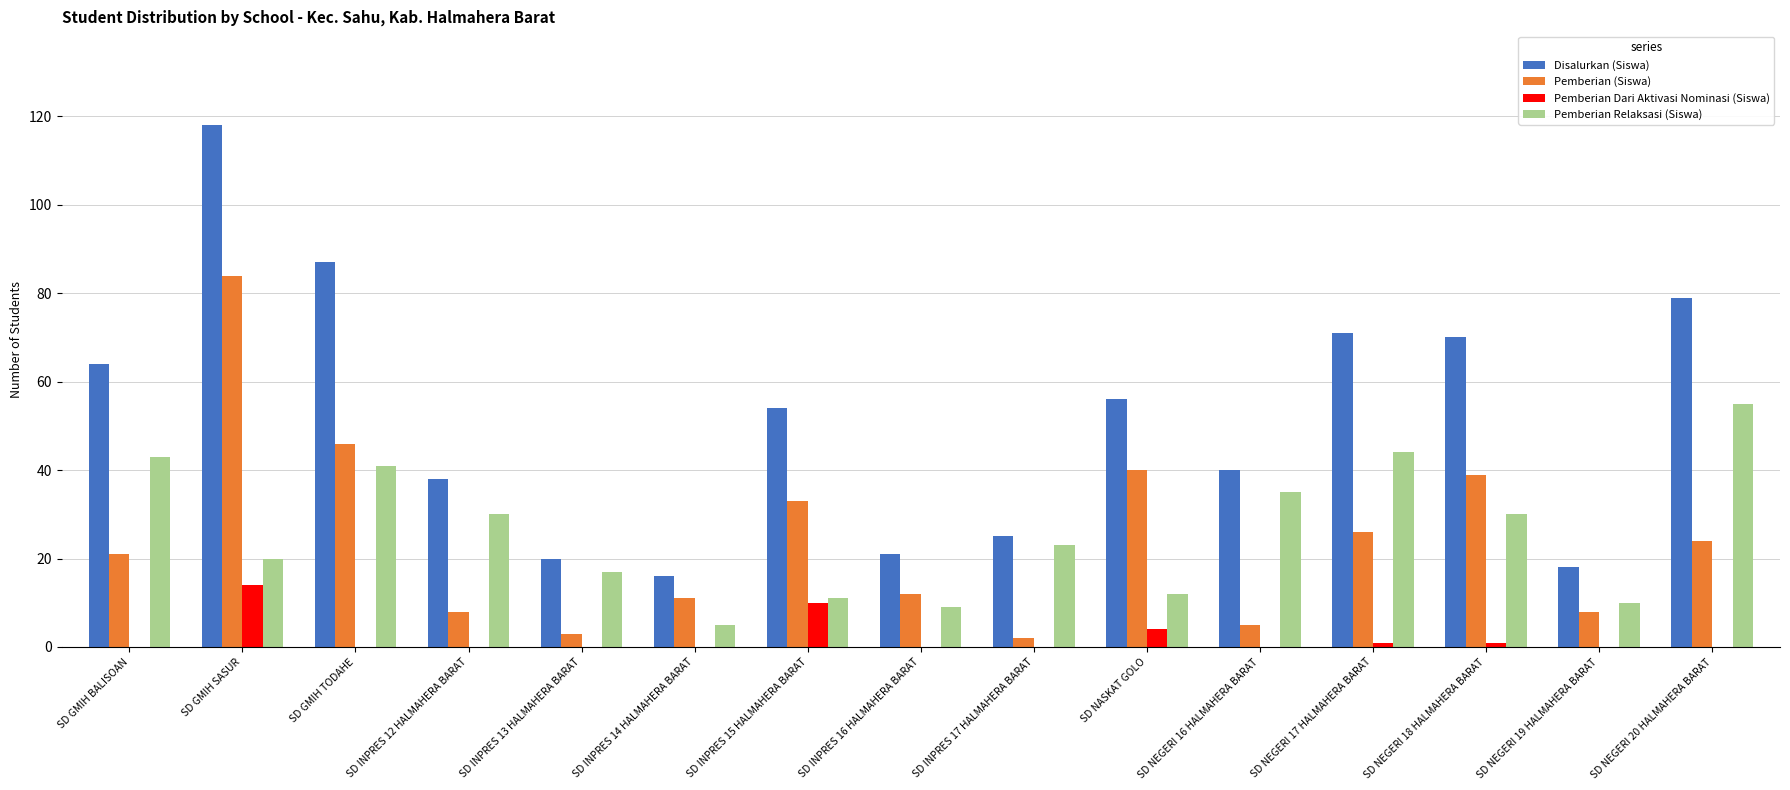

What is the sum of all Pemberian Dari Aktivasi Nominasi (Siswa) values?

30